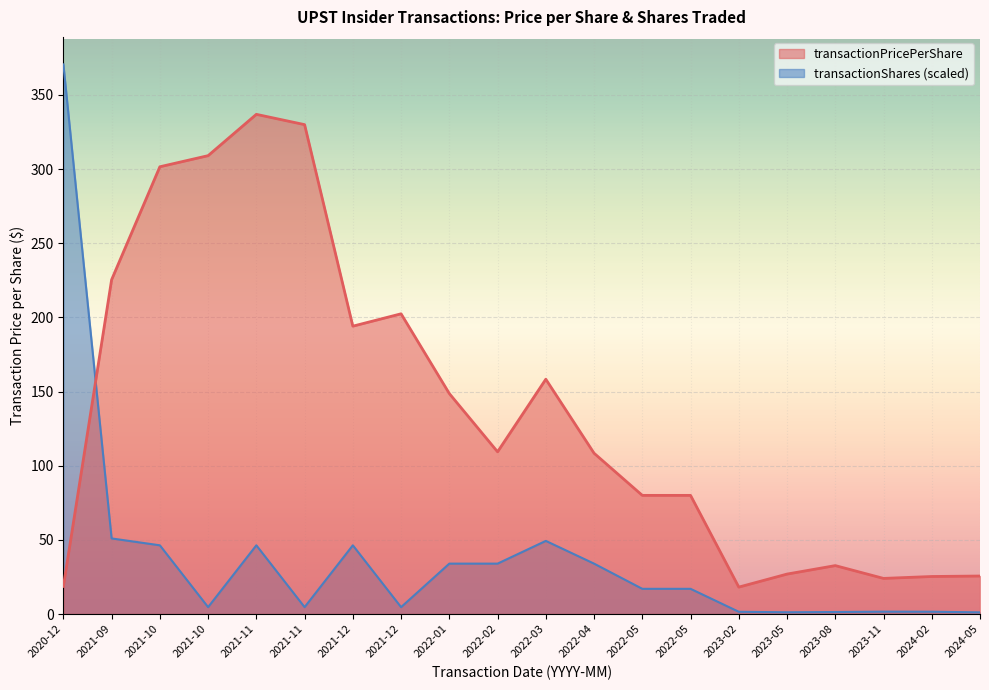

At which category is the sum across all series the highest?

2020-12